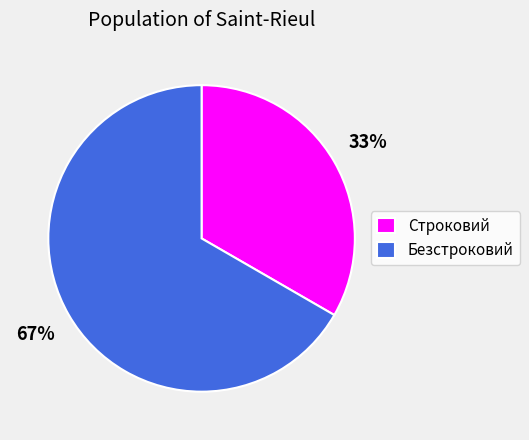

To the nearest percent, what is the combined percentage of Безстроковий and Строковий?

100%